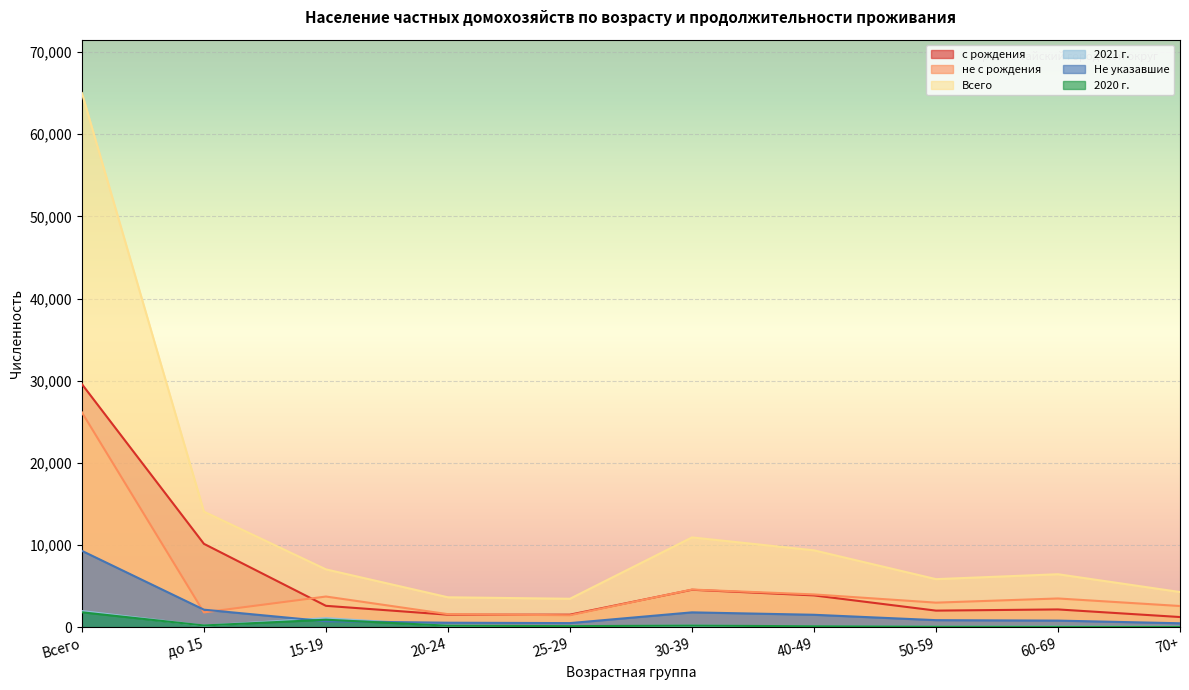

At which label does Не указавшие first exceed 850?

Всего